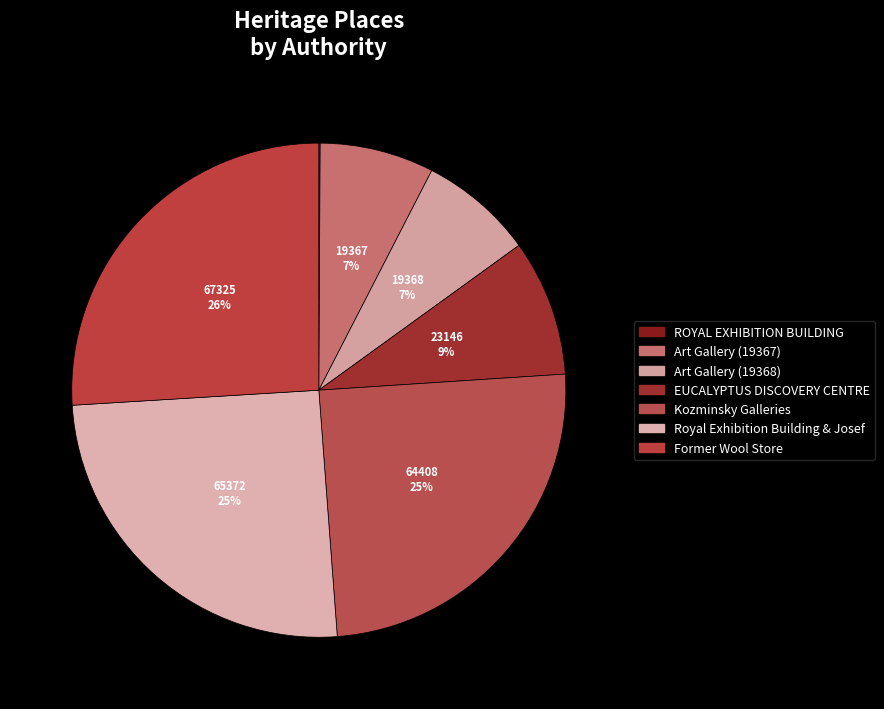

Is there a majority slice in this chart?

No